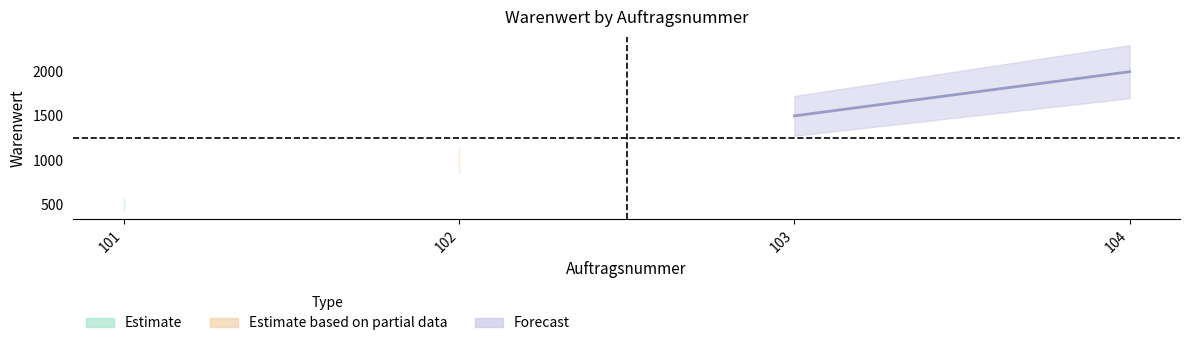

List the labels in order of value, smallest first.

101, 102, 103, 104